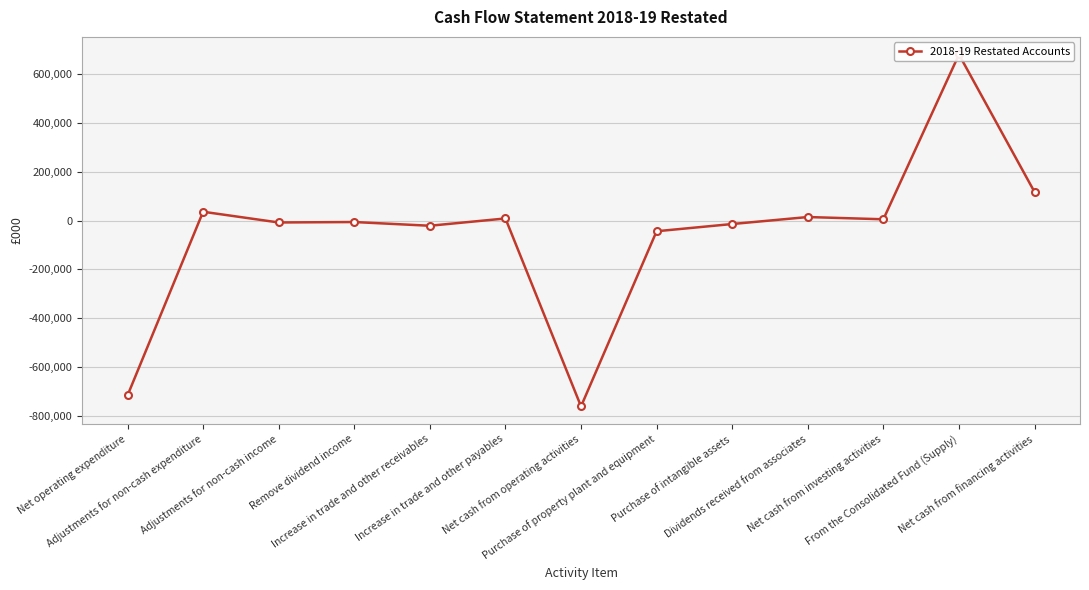

Reading left to right, extract all data points from this chart.

Net operating expenditure=-715492	Adjustments for non-cash expenditure=35889	Adjustments for non-cash income=-7957	Remove dividend income=-6158	Increase in trade and other receivables=-21375	Increase in trade and other payables=8466	Net cash from operating activities=-760058	Purchase of property plant and equipment=-43822	Purchase of intangible assets=-14275	Dividends received from associates=14281	Net cash from investing activities=5070	From the Consolidated Fund (Supply)=679000	Net cash from financing activities=116589